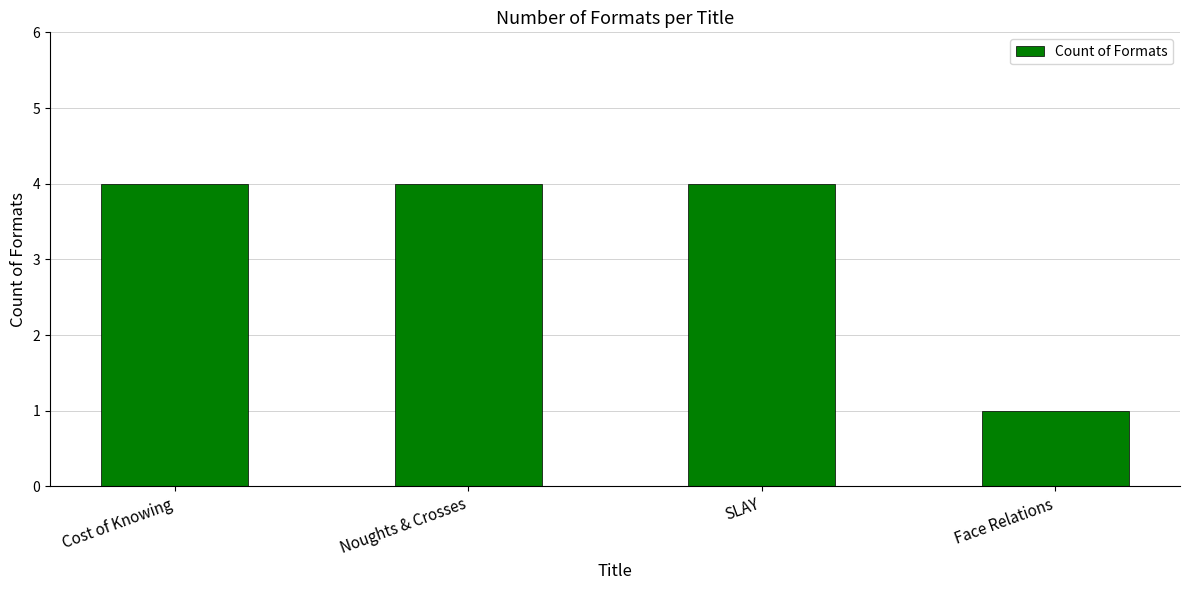

Count the values in the range 4 to 5.

3